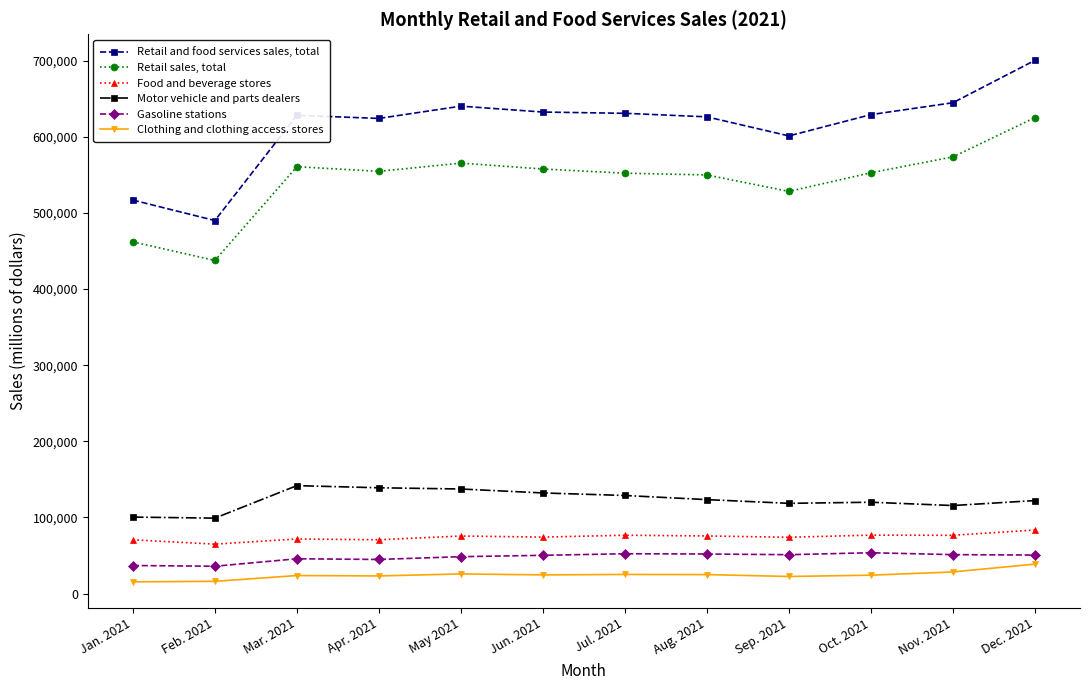

Which series has the widest spread of values?

Retail and food services sales, total